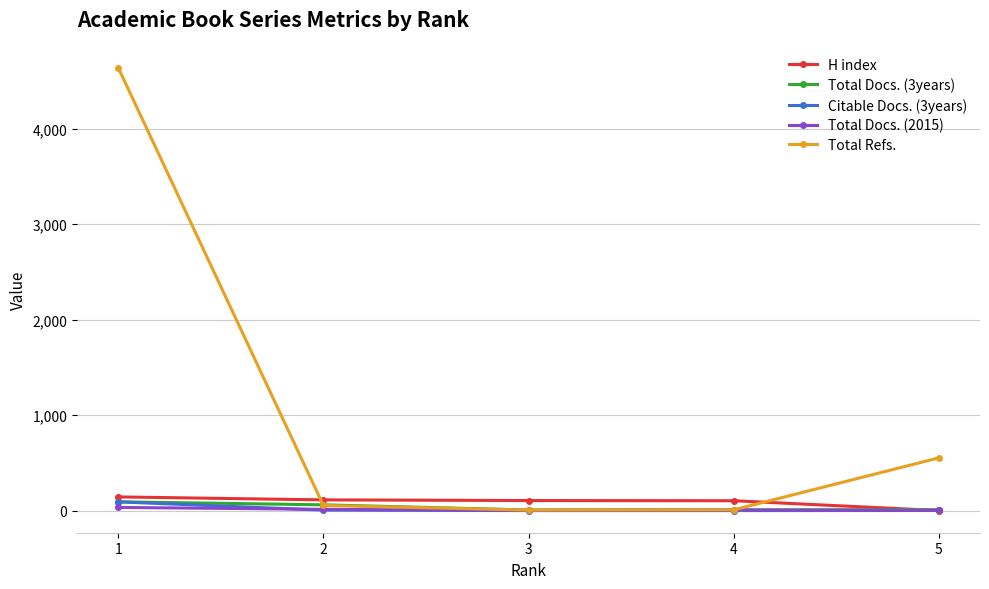

Which series has the largest range (max minus min)?

Total Refs.